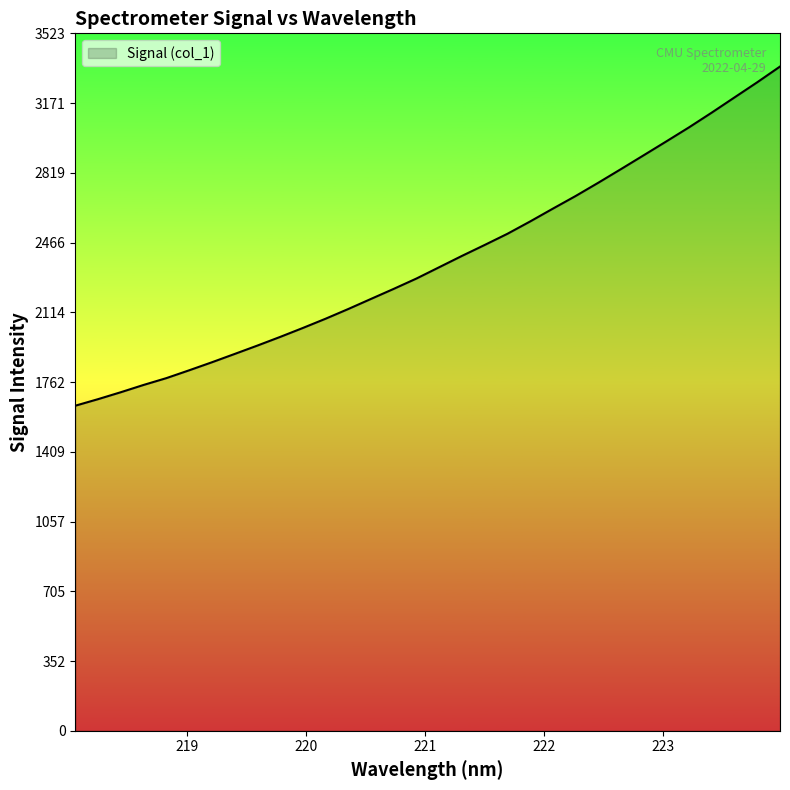

What is the smallest value displayed?

1642.1